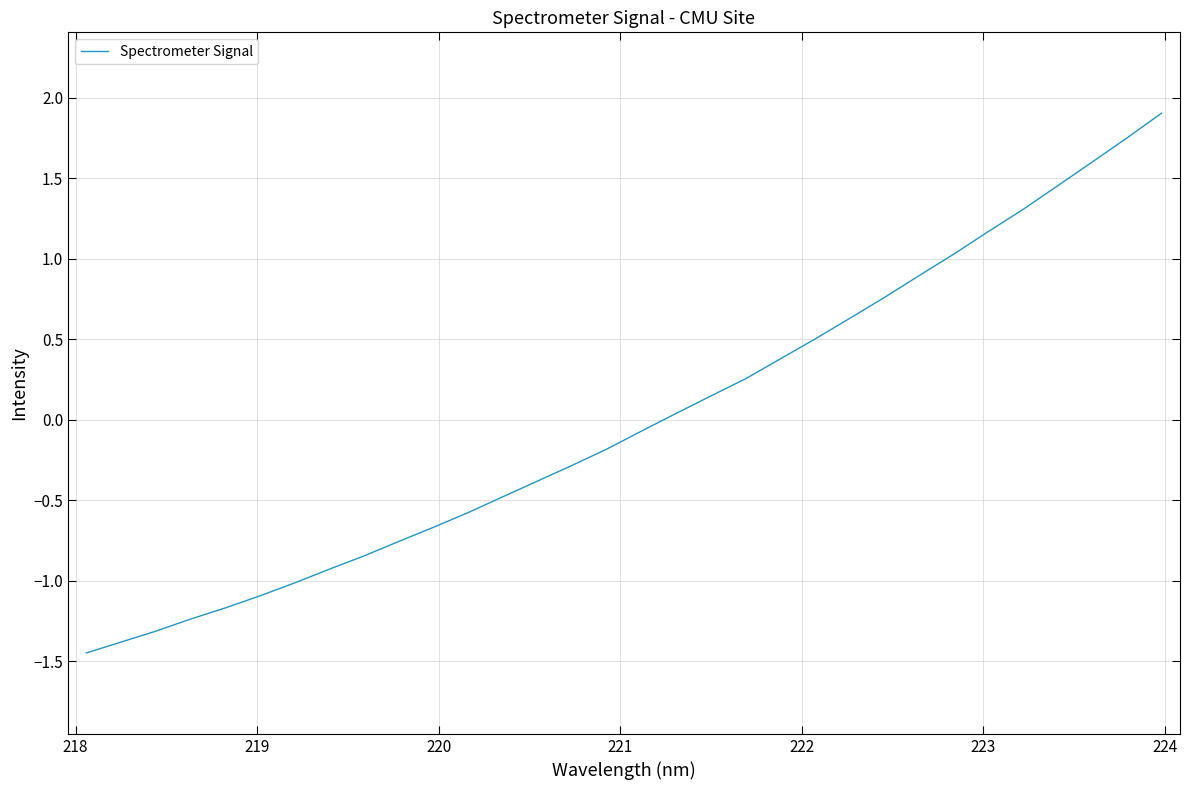

What is the difference between the maximum and minimum values?

3.4